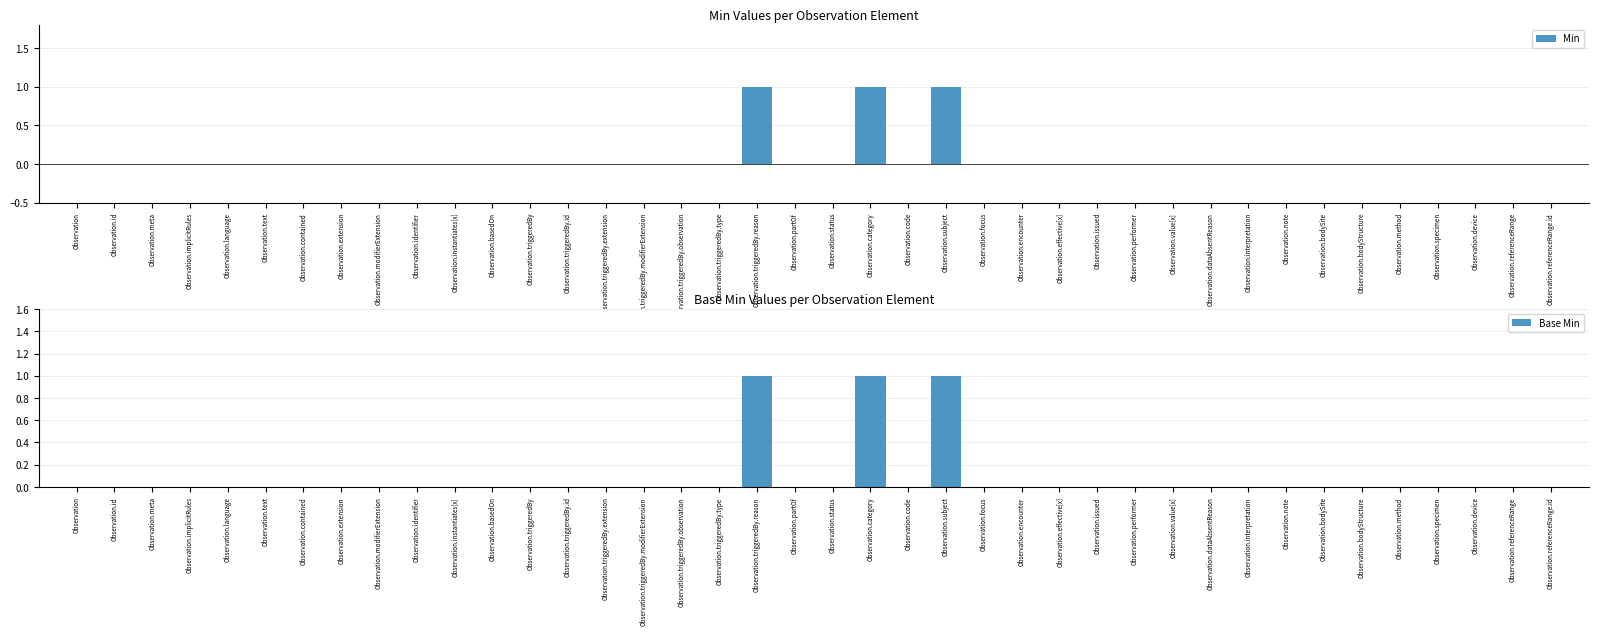

True or false: Base Min has a value of 0 at Observation.implicitRules.

True